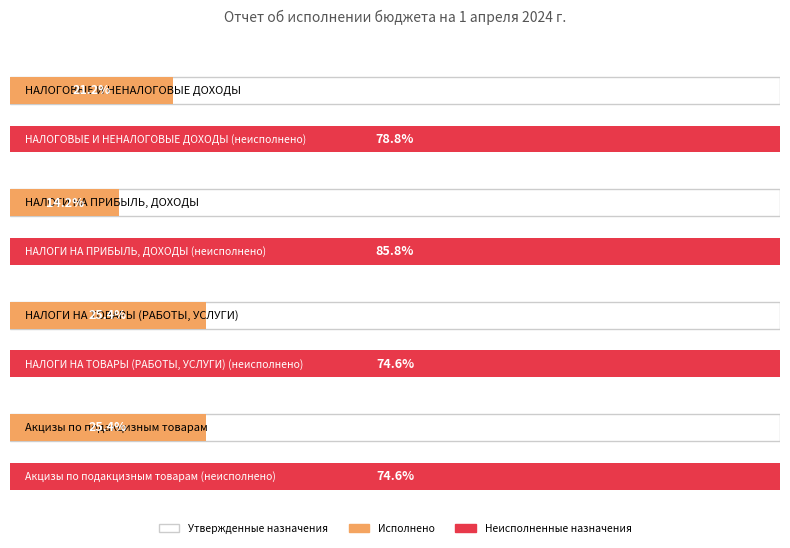

The value of Неисполненные назначения at НАЛОГИ НА ПРИБЫЛЬ, ДОХОДЫ is 200728296.9. True or false?

True